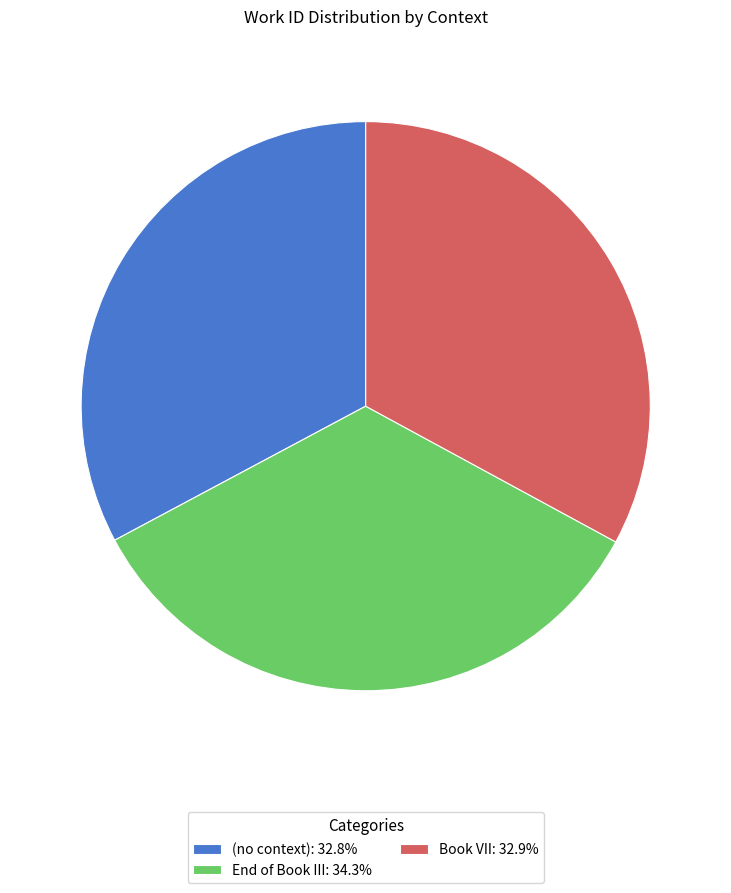

Which has a higher value, (no context) or End of Book III?

End of Book III